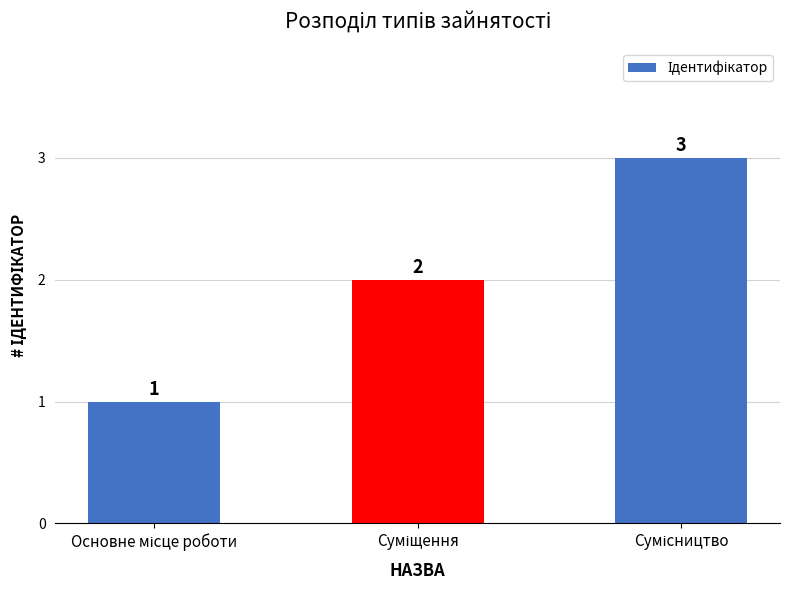

Reading right to left, transcribe all the data shown in this chart.

3	2	1